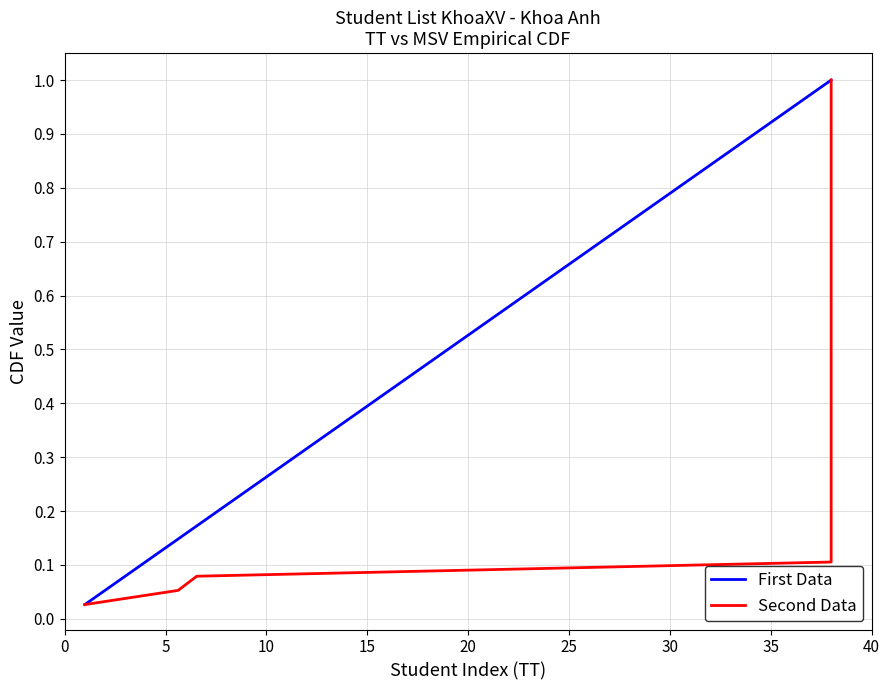

The First Data series shows 0.2 at 5. True or false?

False